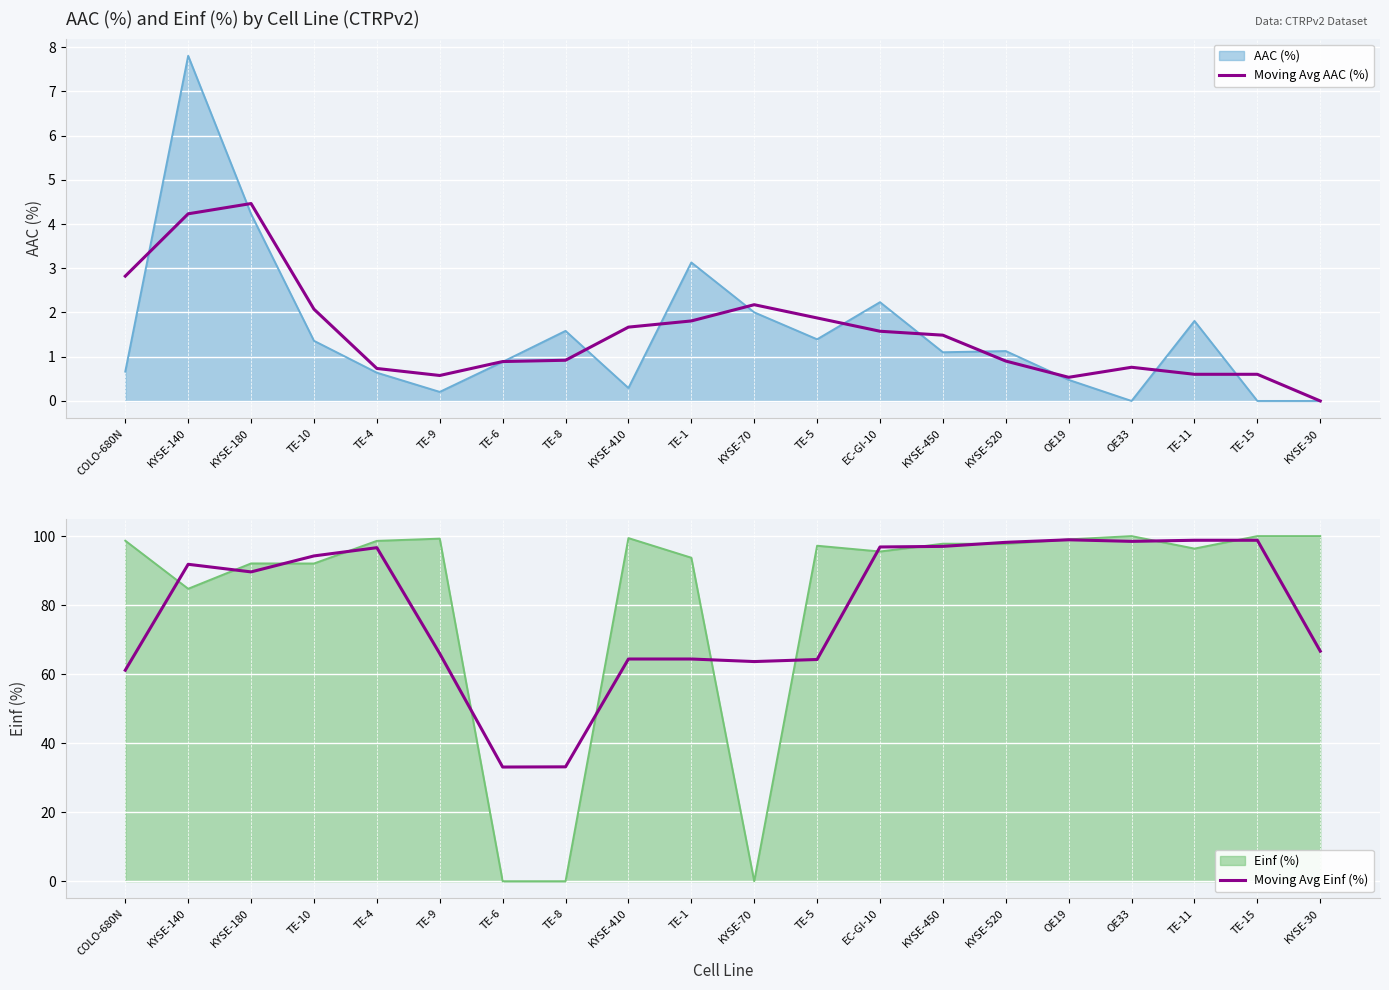

What is the difference between the highest and lowest values at TE-8?

32.2